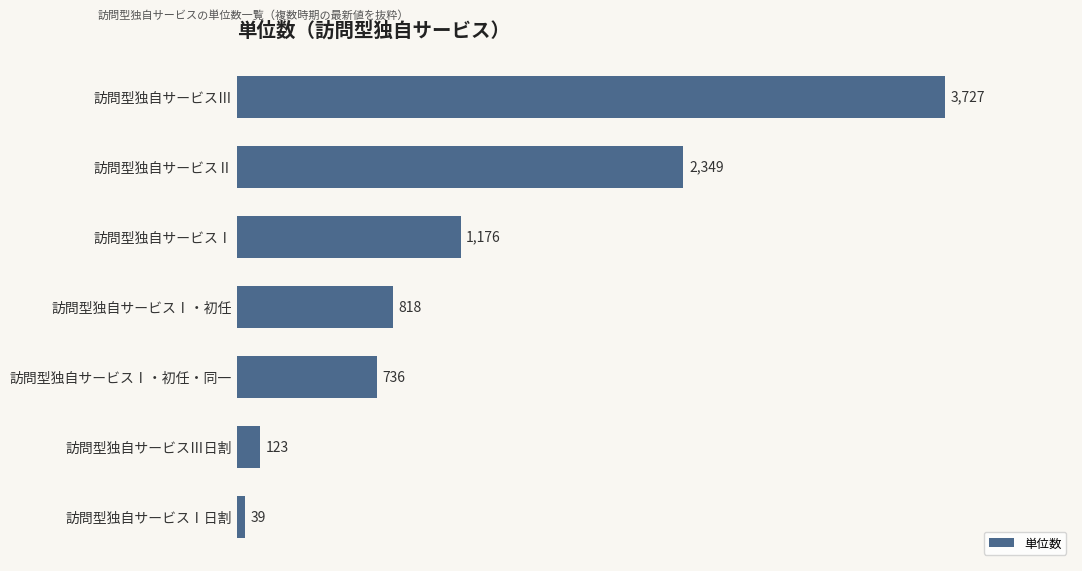

What is the smallest value displayed?

39